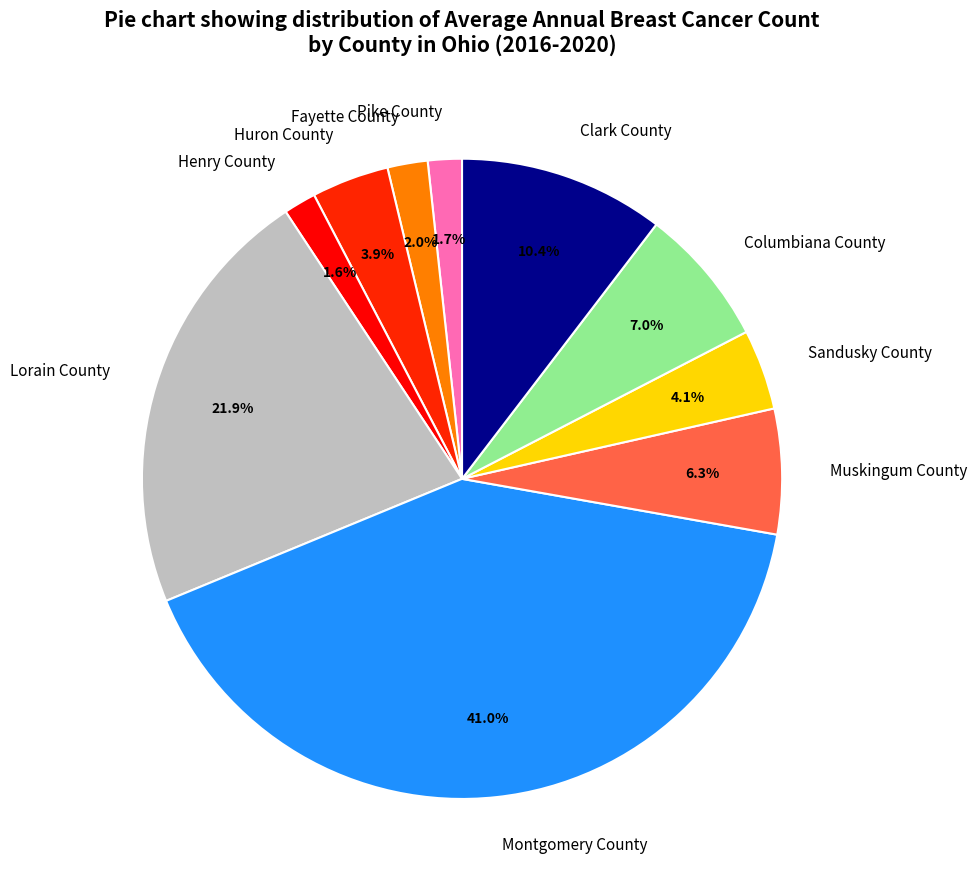

Does Huron County account for over 50% of the chart?

No